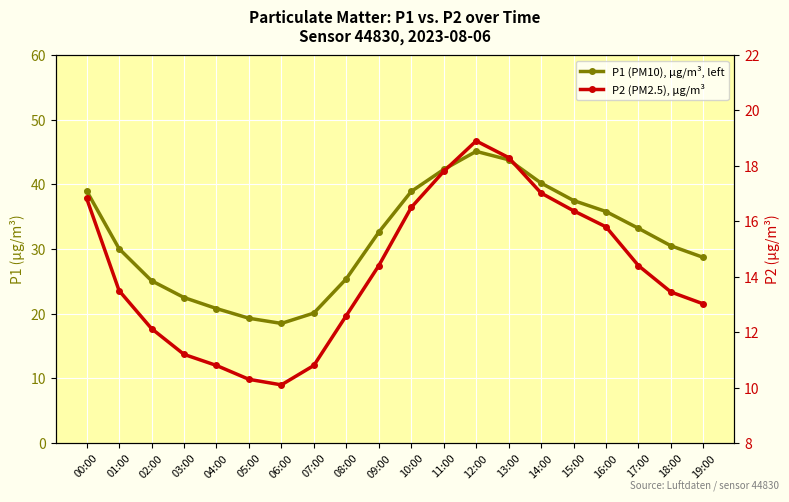

Which series has the widest spread of values?

P1 (PM10), µg/m³, left